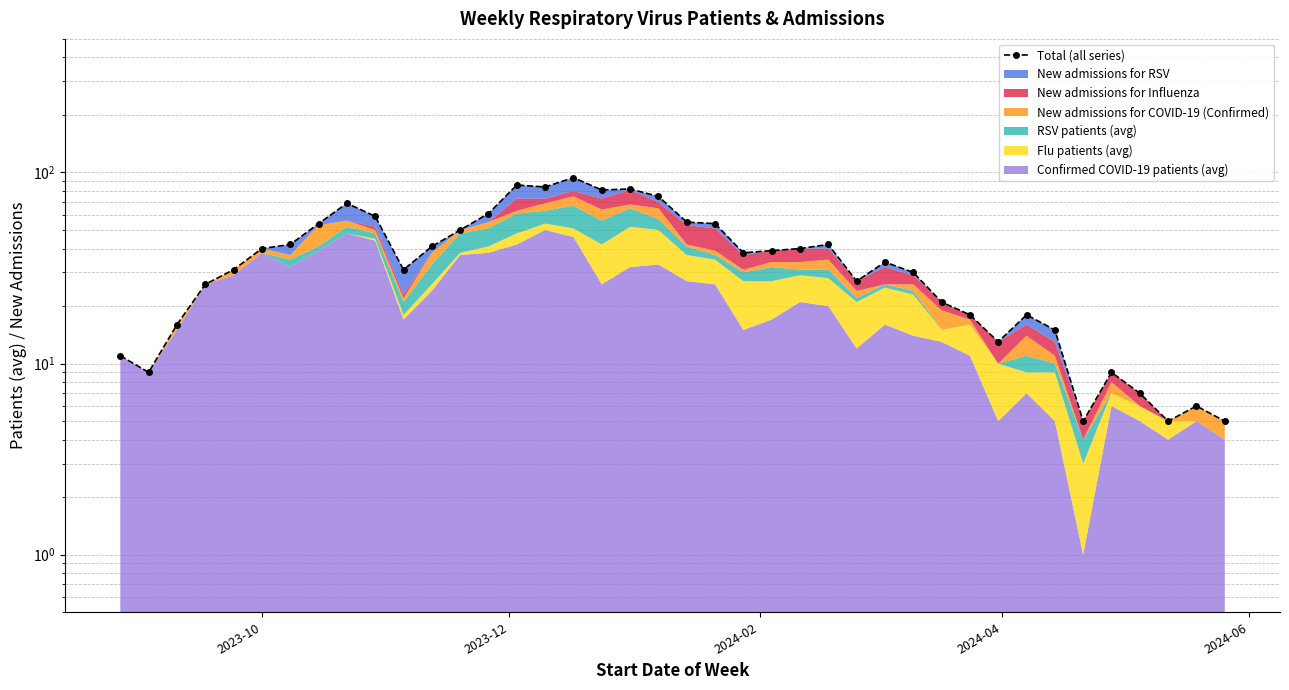

What is the value of the 11th point from the left?

31